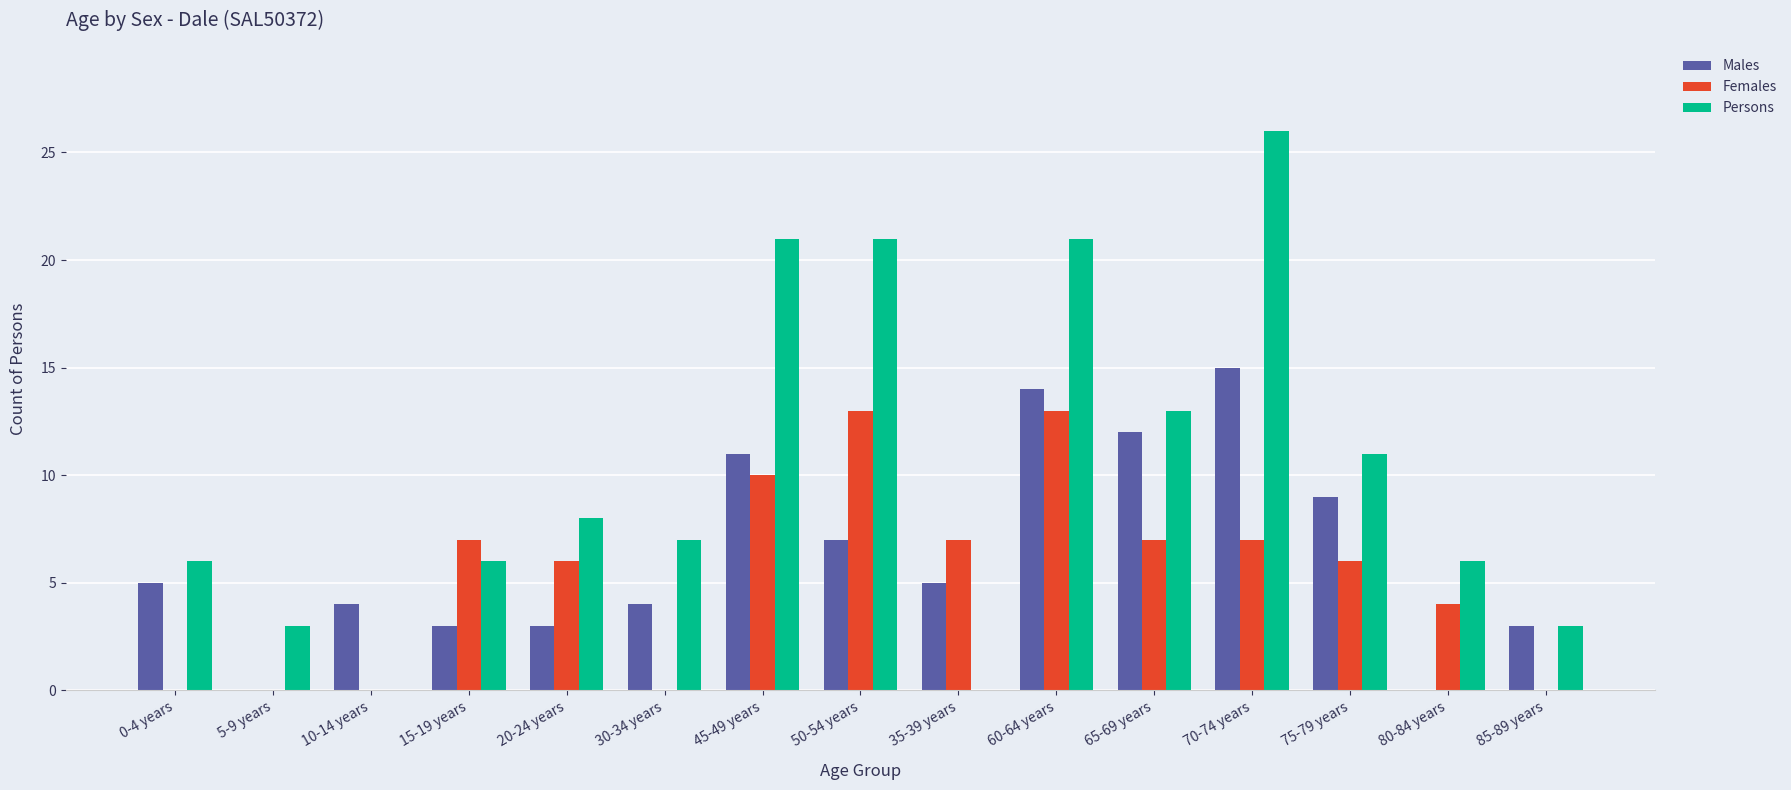

At which label is Persons closest to 13?

65-69 years